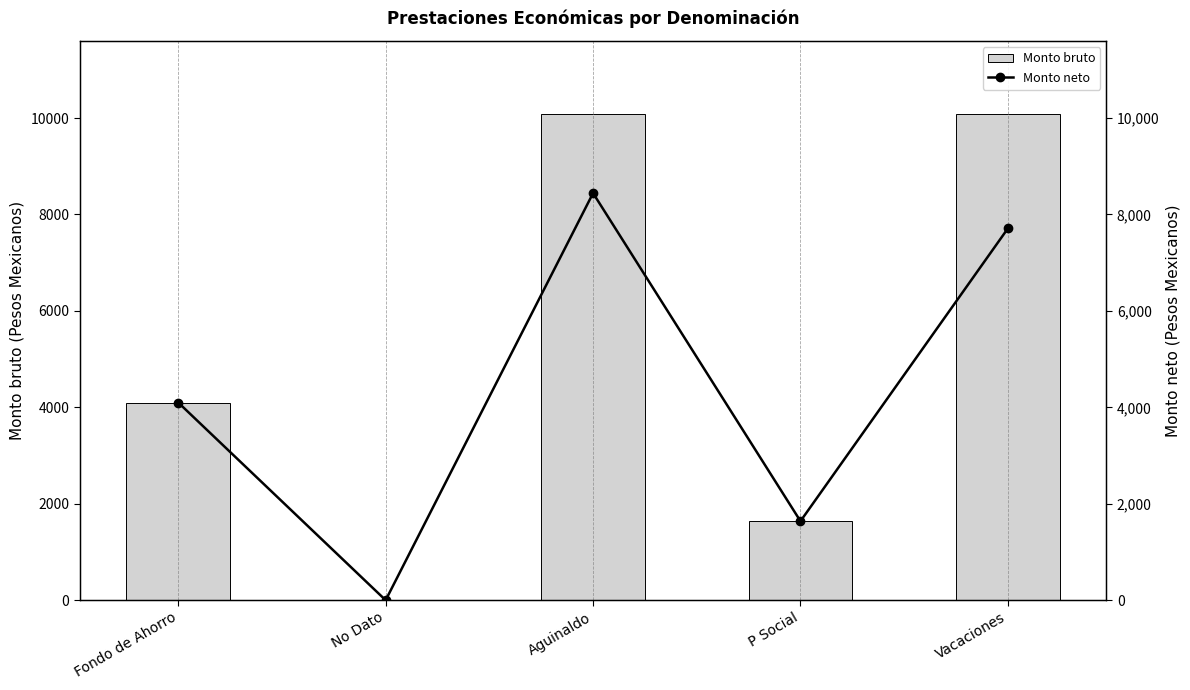

What position from the right is Aguinaldo?

3